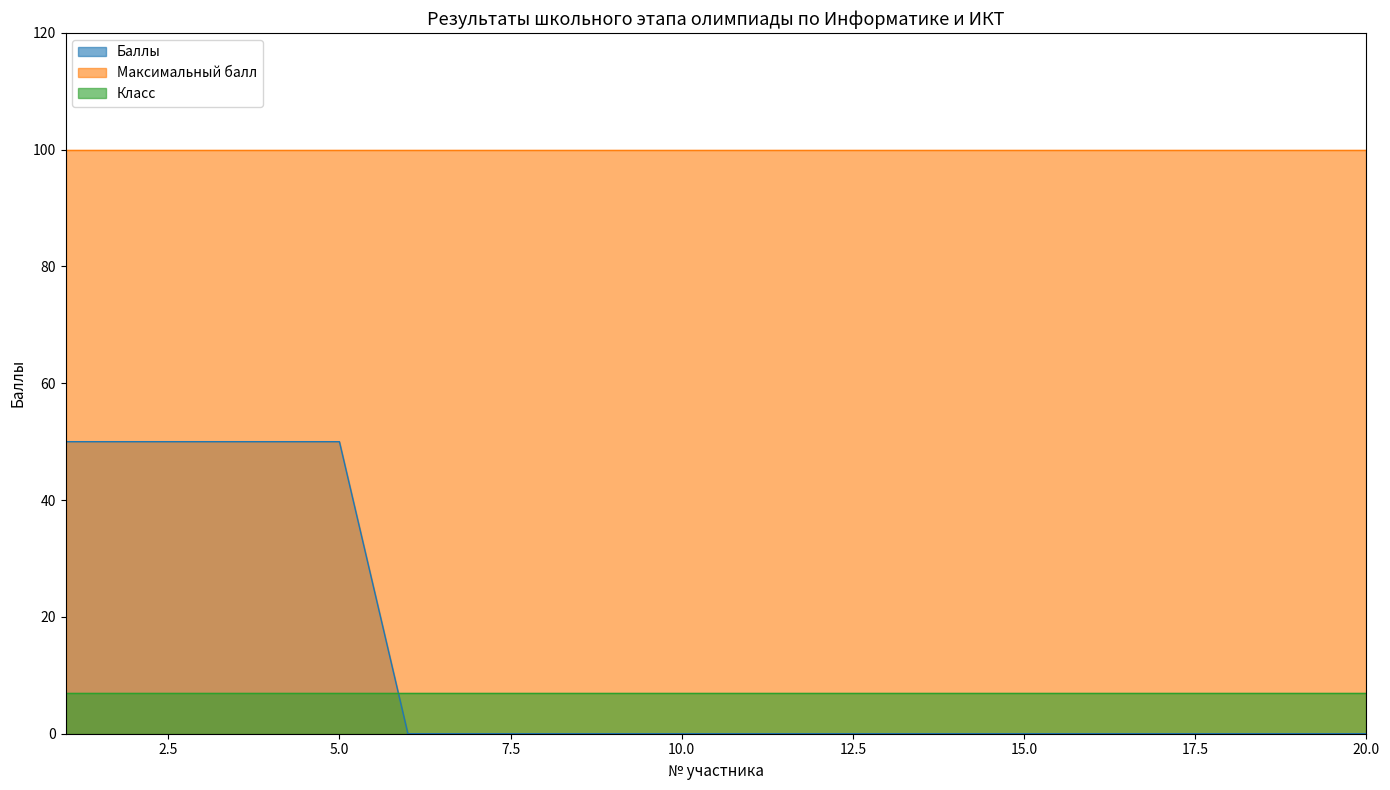

Is it true that Максимальный балл equals 54 at 16?

False